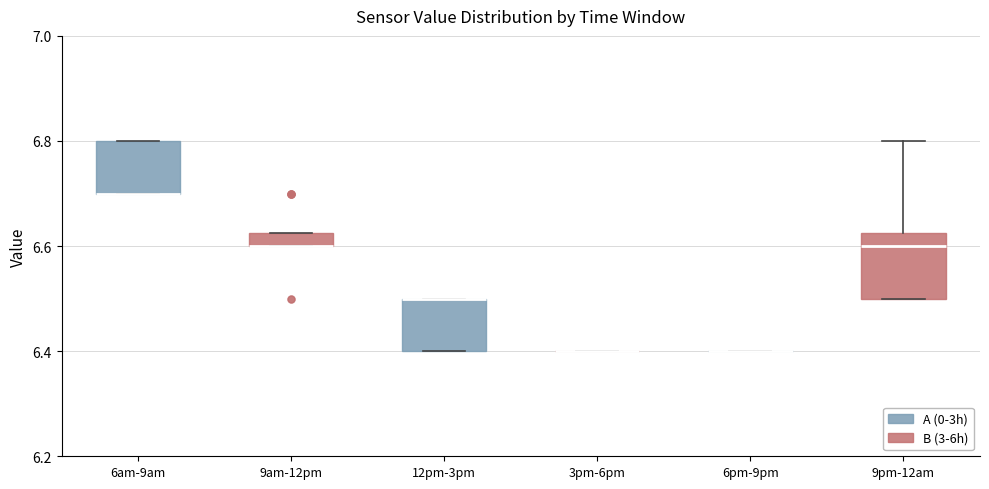

Which box is the tallest, from its lower edge to its upper edge?

9pm-12am